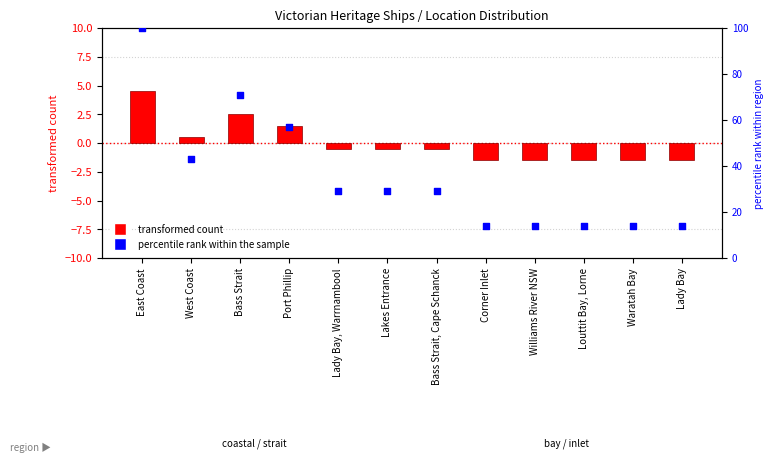

Which series contains the highest Y value?

percentile rank within the sample